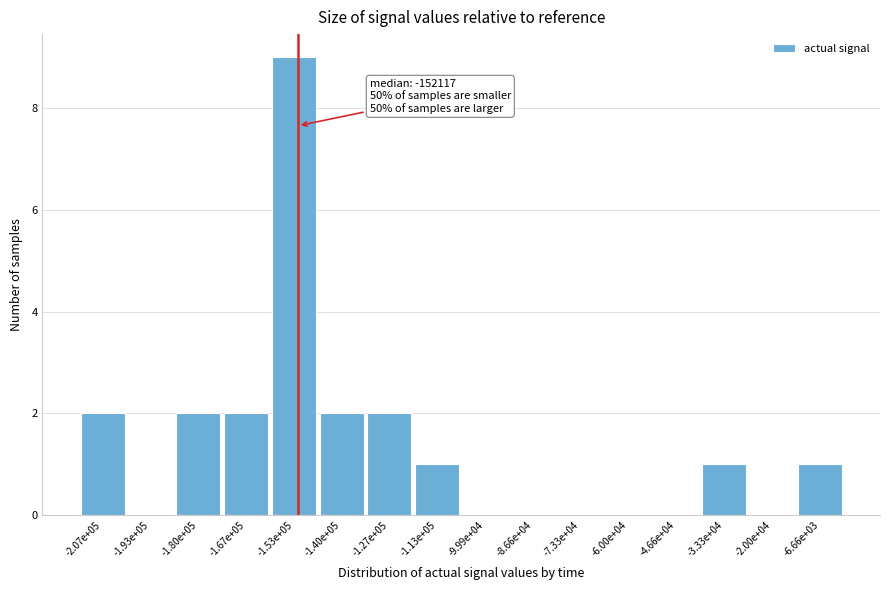

Reading left to right, what are all the values shown in this chart?

-2.07e+05=2	-1.93e+05=0	-1.80e+05=2	-1.67e+05=2	-1.53e+05=9	-1.40e+05=2	-1.27e+05=2	-1.13e+05=1	-9.99e+04=0	-8.66e+04=0	-7.33e+04=0	-6.00e+04=0	-4.66e+04=0	-3.33e+04=1	-2.00e+04=0	-6.66e+03=1